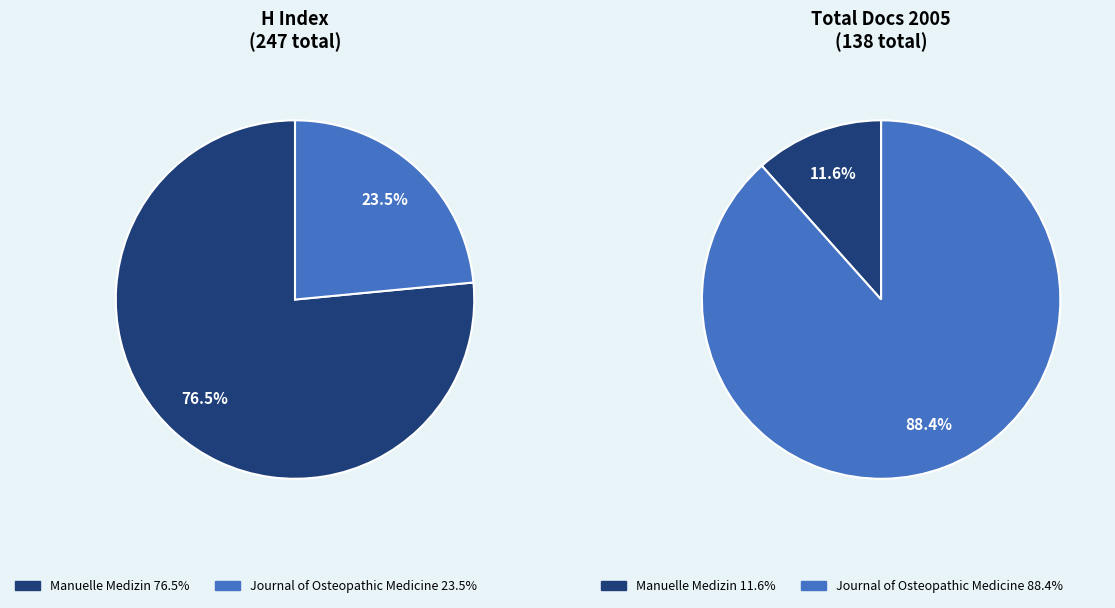

What is the smallest slice in the pie chart?

Journal of Osteopathic Medicine